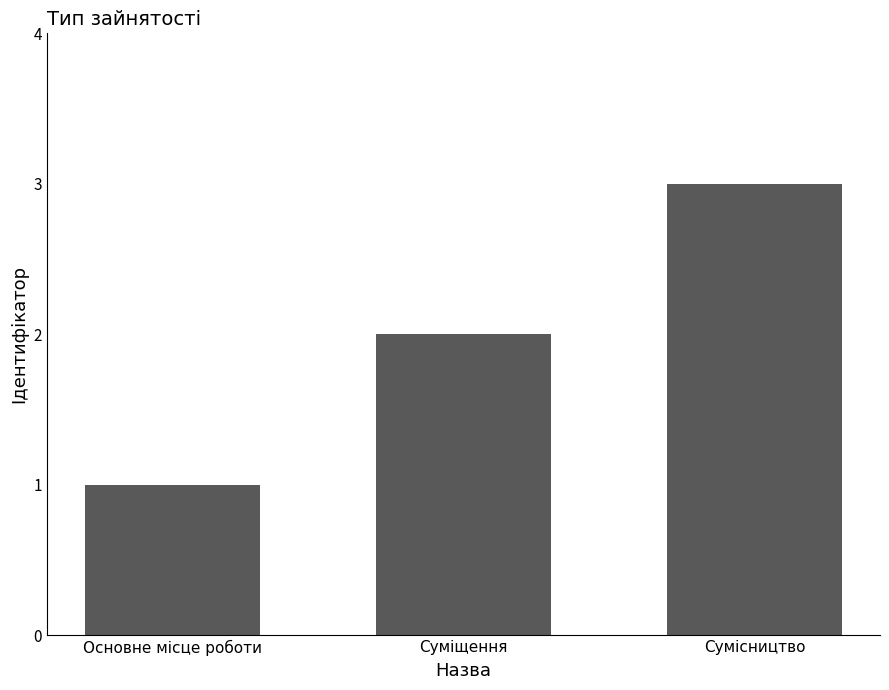

Which has a higher value, Основне місце роботи or Суміщення?

Суміщення